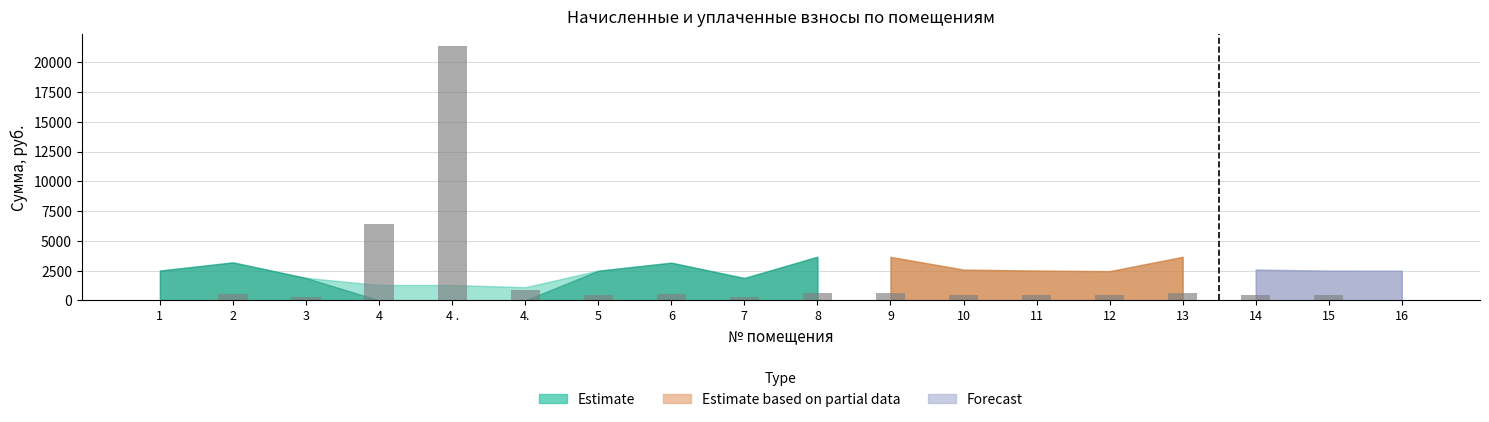

Which label corresponds to the largest value in the chart?

4 .